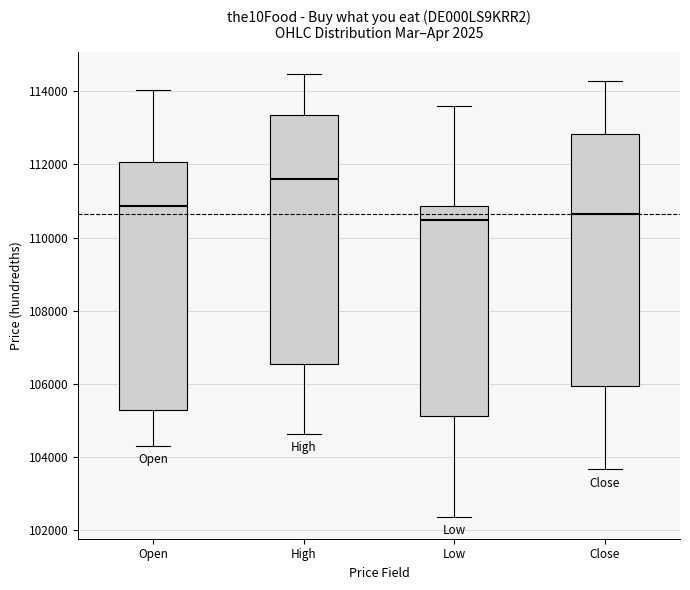

Which box's median line is the highest?

High